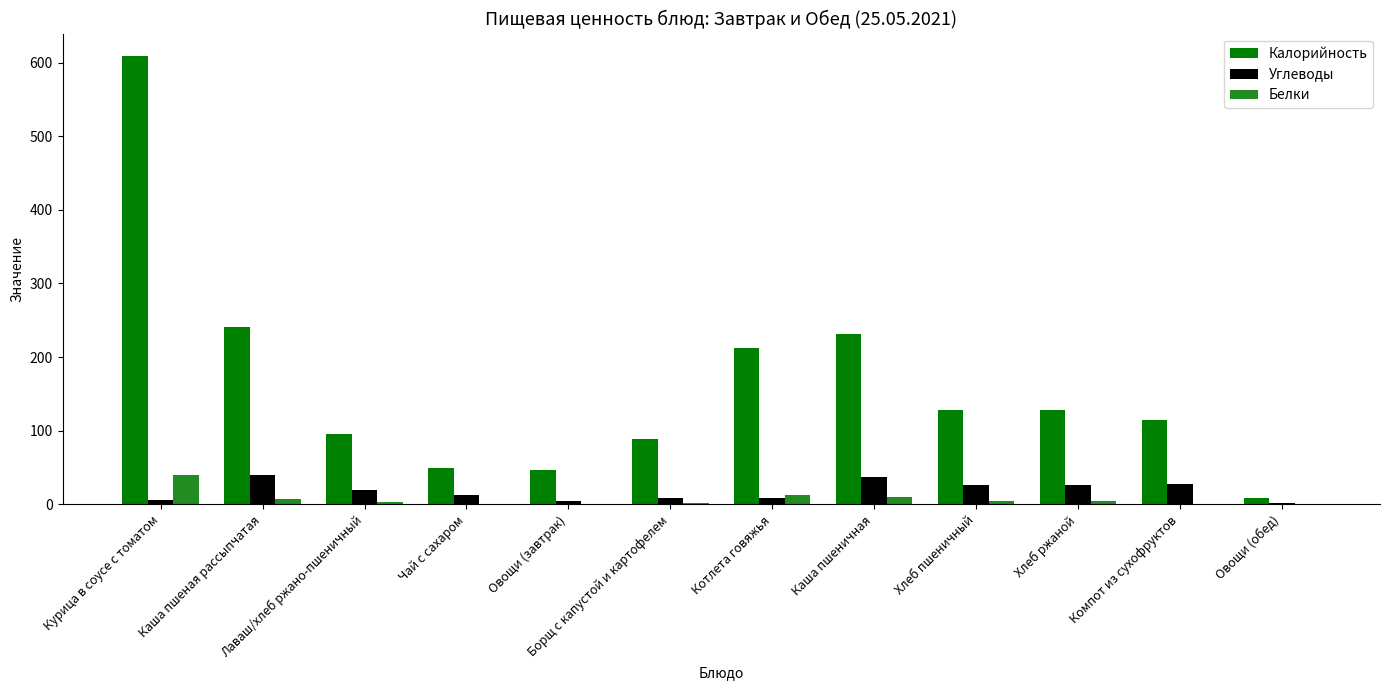

What value does the Углеводы series have at Хлеб пшеничный?

25.6